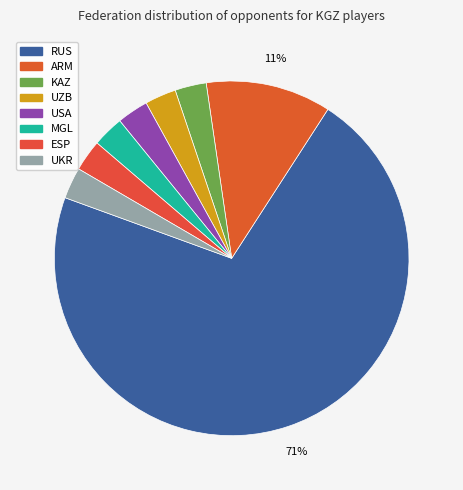

True or false: ARM accounts for 11% of the total.

True